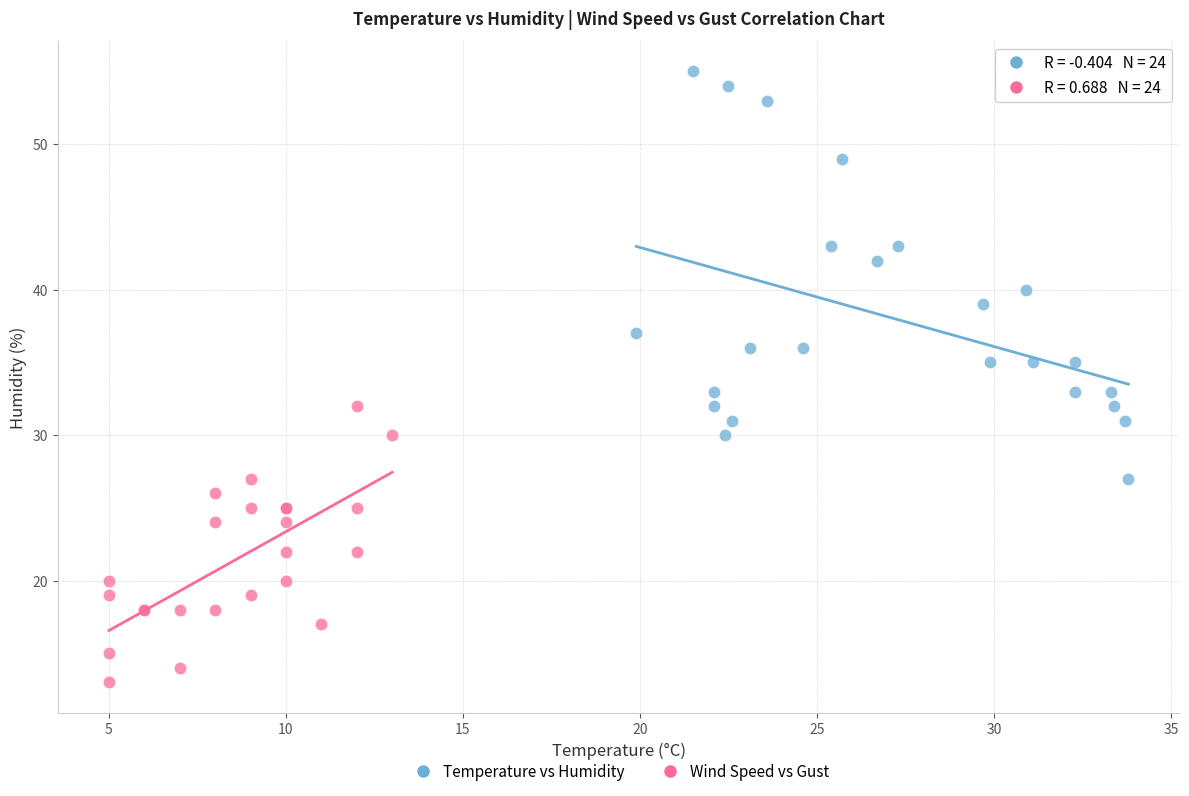

Which series has the widest spread of Y values?

Temperature vs Humidity